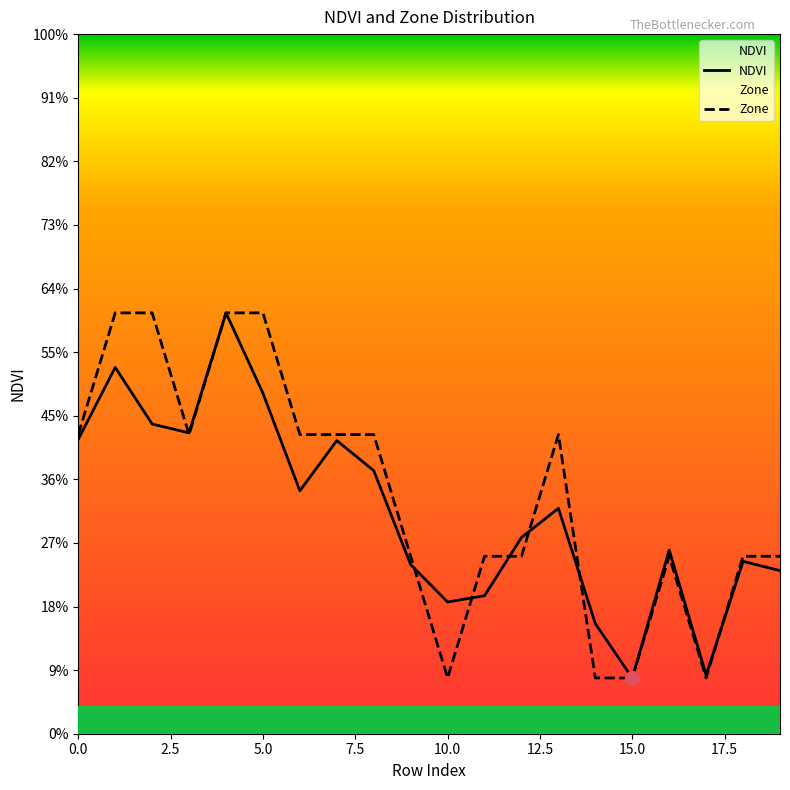

Which series changed the most between 5.0 and 13?

Zone